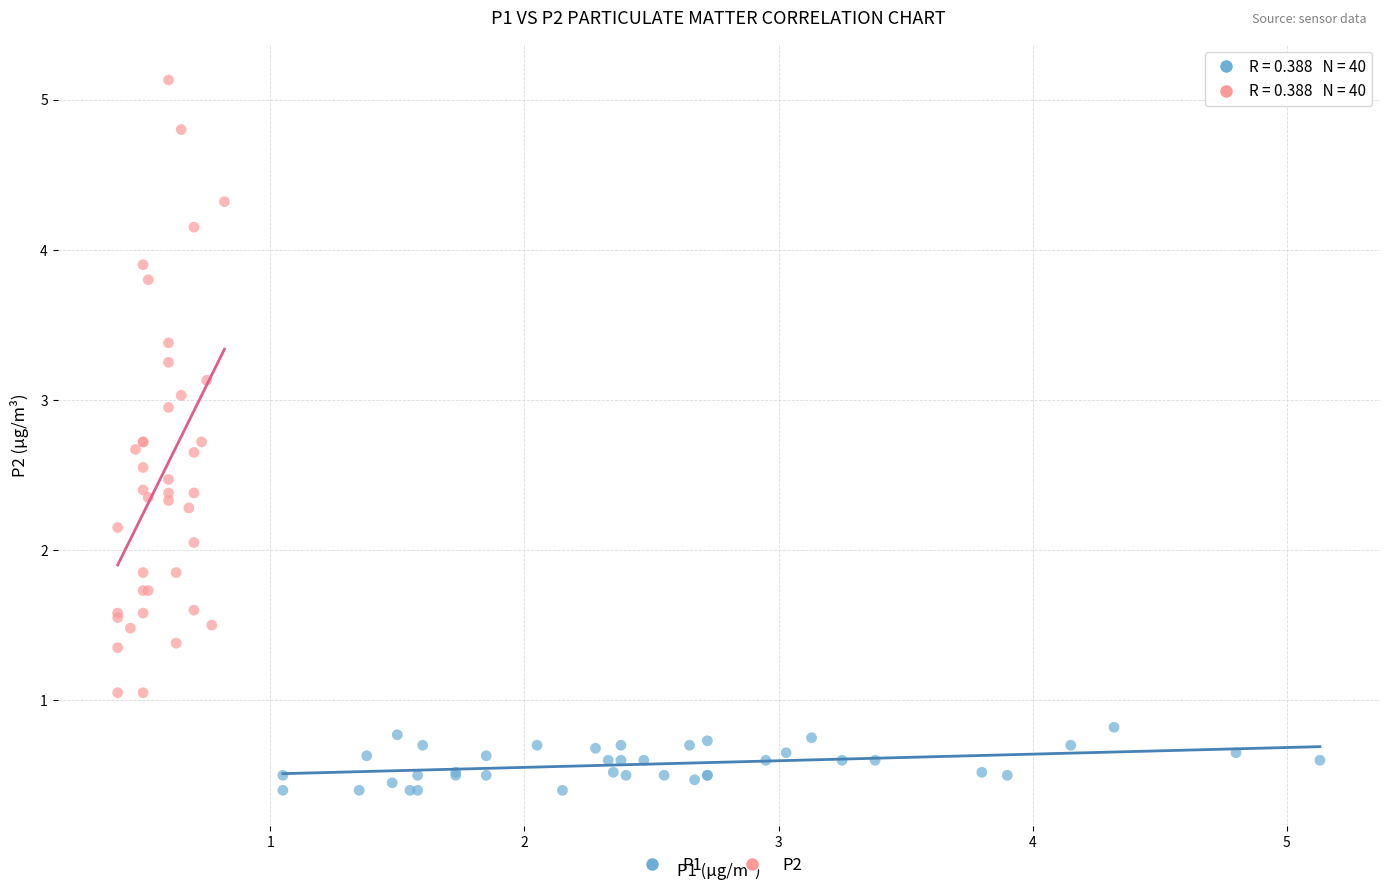

Which series reaches the maximum Y coordinate?

P2